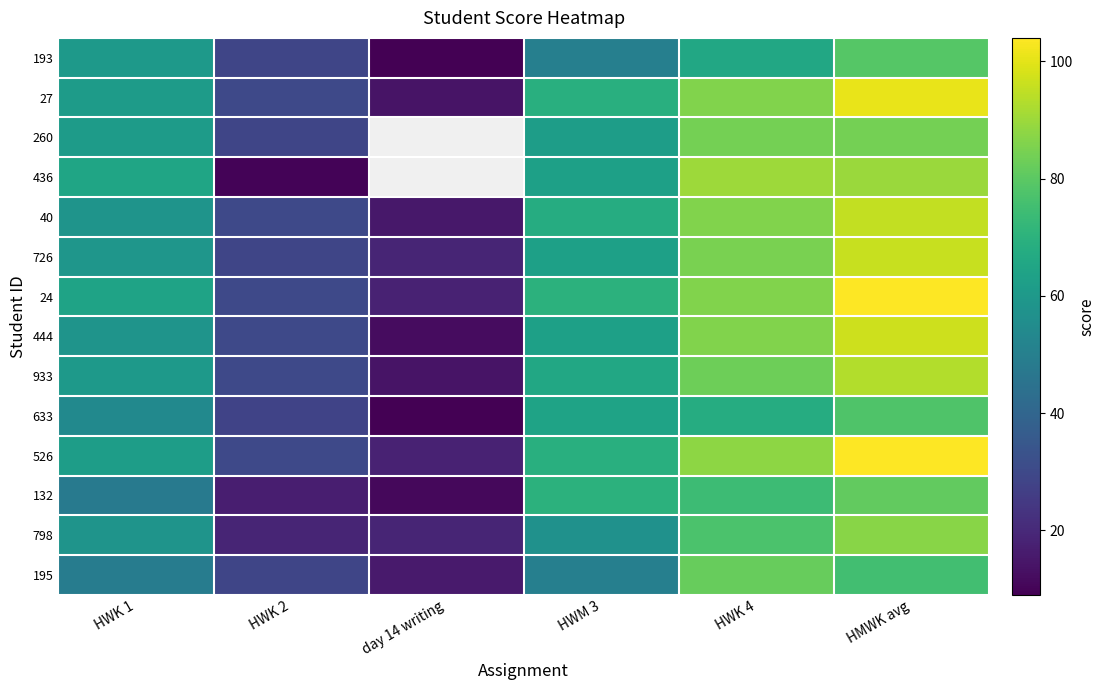

What is the total value across all series at HWM 3?

884.0